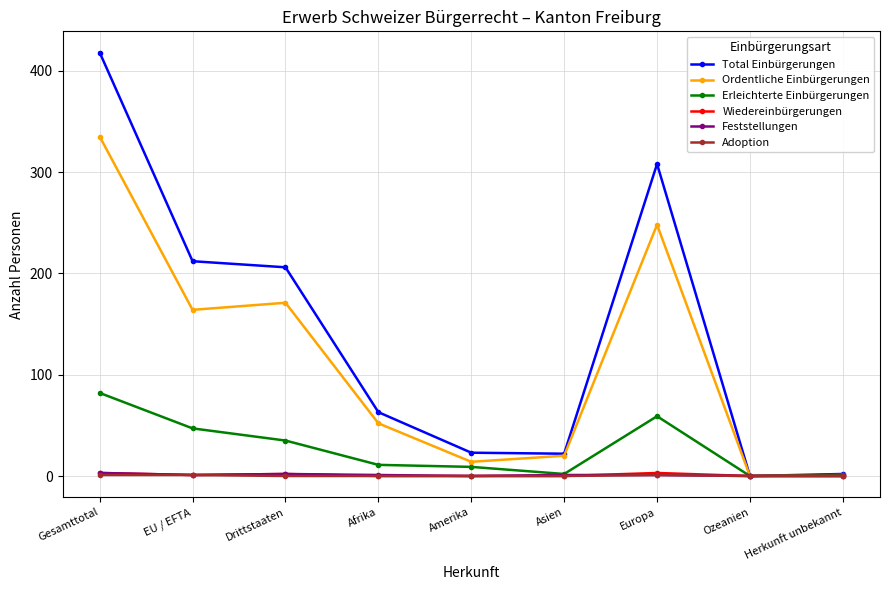

True or false: Ordentliche Einbürgerungen has more than 2 points higher than both neighbors.

False